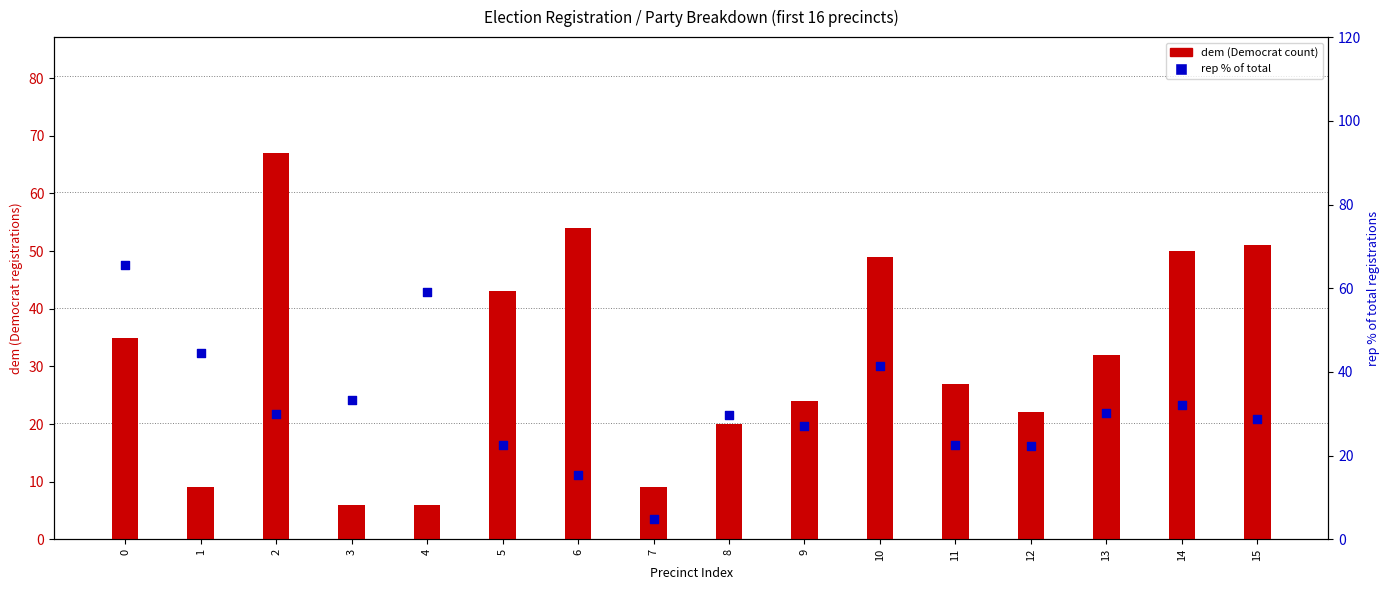

Which series has the largest Y range (max minus min)?

dem